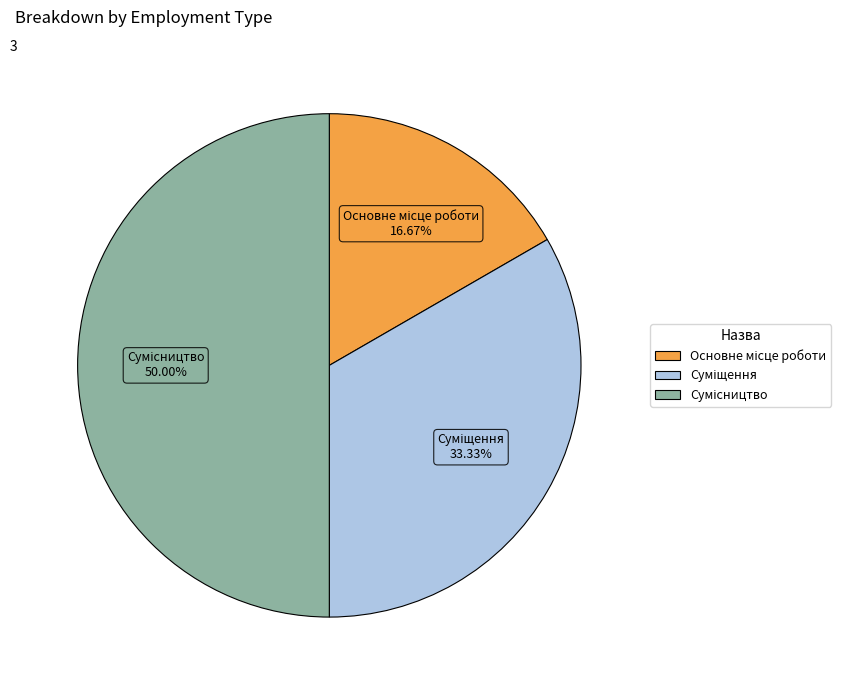

How many segments does this pie chart have?

3